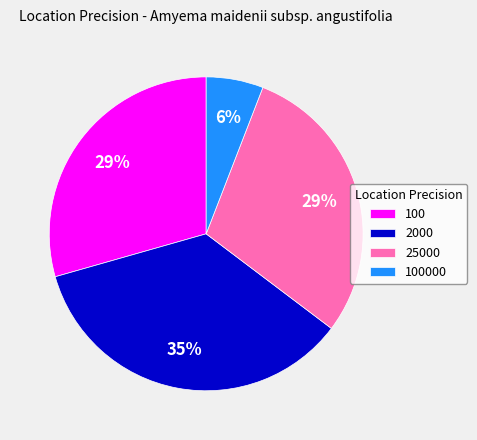

What is the smallest slice in the pie chart?

100000